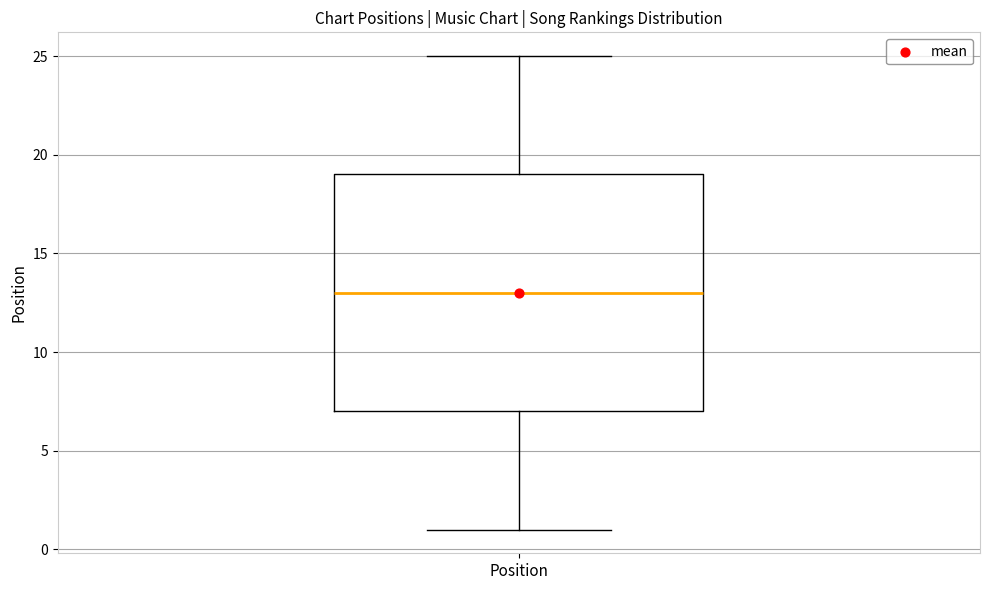

Read this box plot against the y-axis: the position of the median line, the range covered by the box, and the ends of both whiskers. The values are not printed on the chart, so give them approximately, as read against the axis.

median 13, box 7 to 19, whiskers 1 to 25